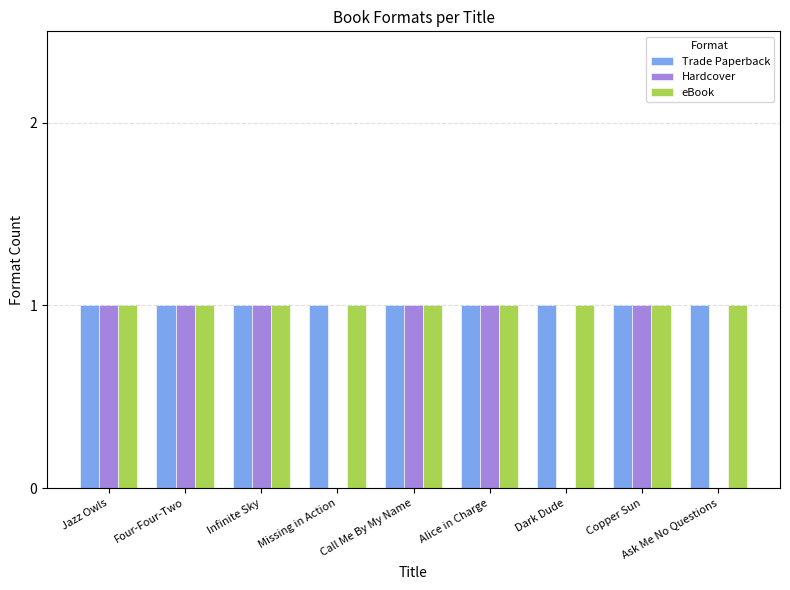

What is the total value across all series at Four-Four-Two?

3